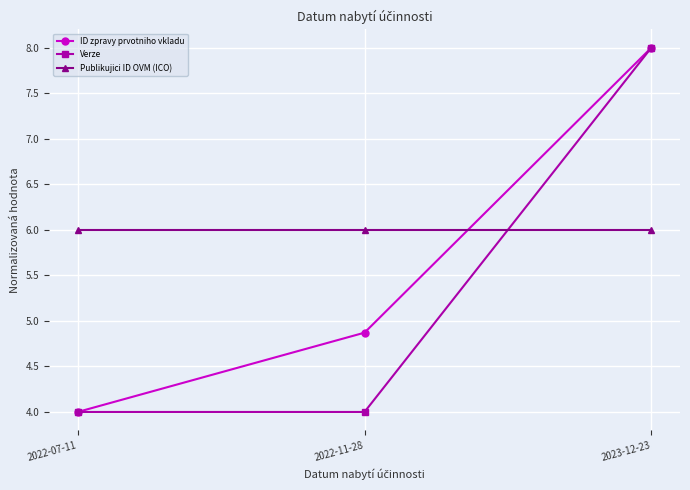

What is the maximum value for Verze?

8.0